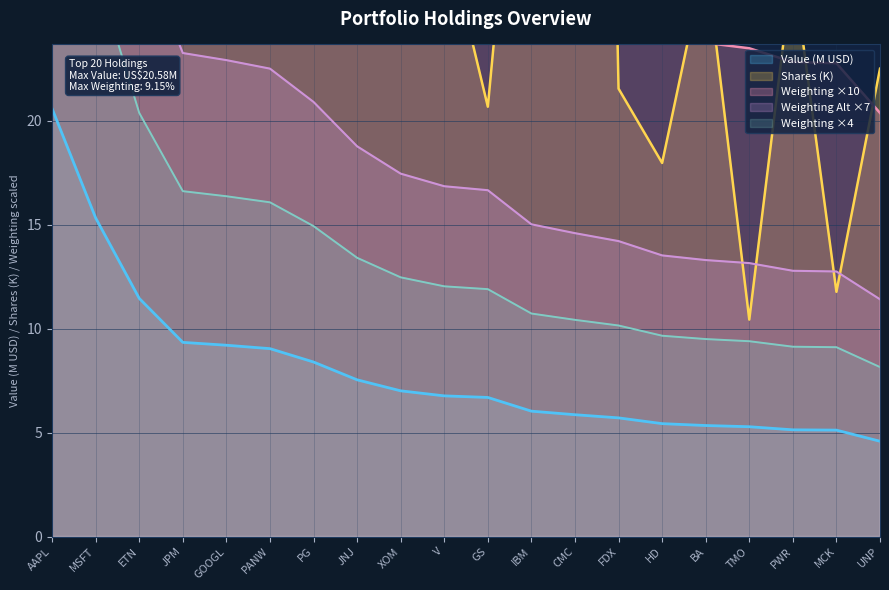

At which label does Weighting Scaled first exceed 16?

AAPL